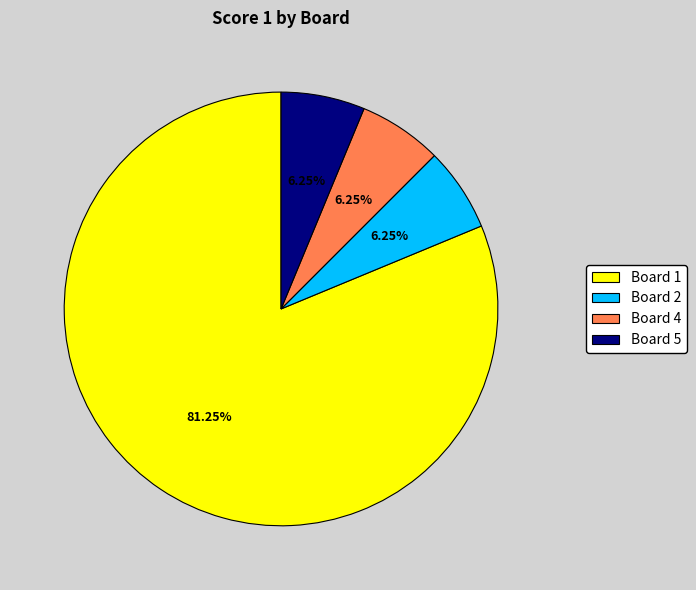

Does Board 1 represent more than half of the total?

Yes